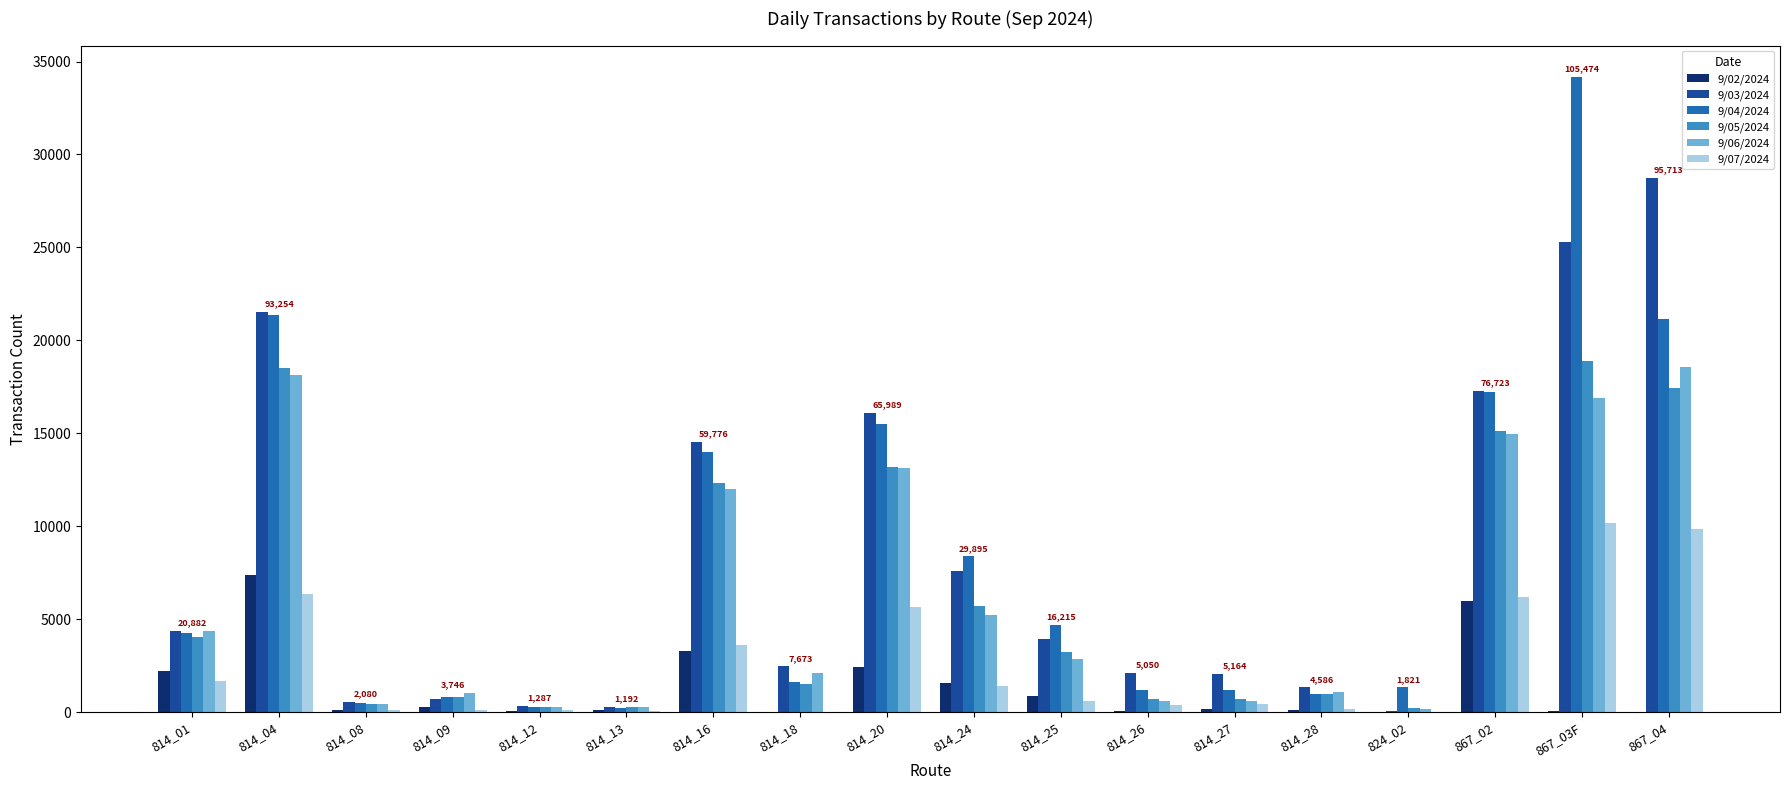

What is the average value of the 9/03/2024 series?

8283